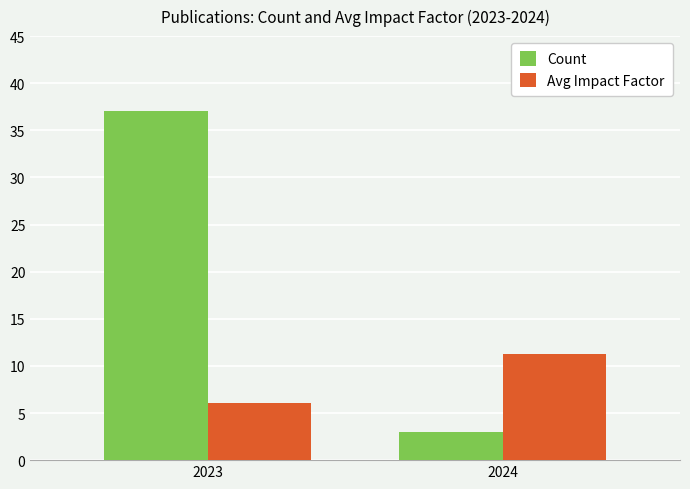

What is the value of the Count bar at the 1st from the left?

37.0